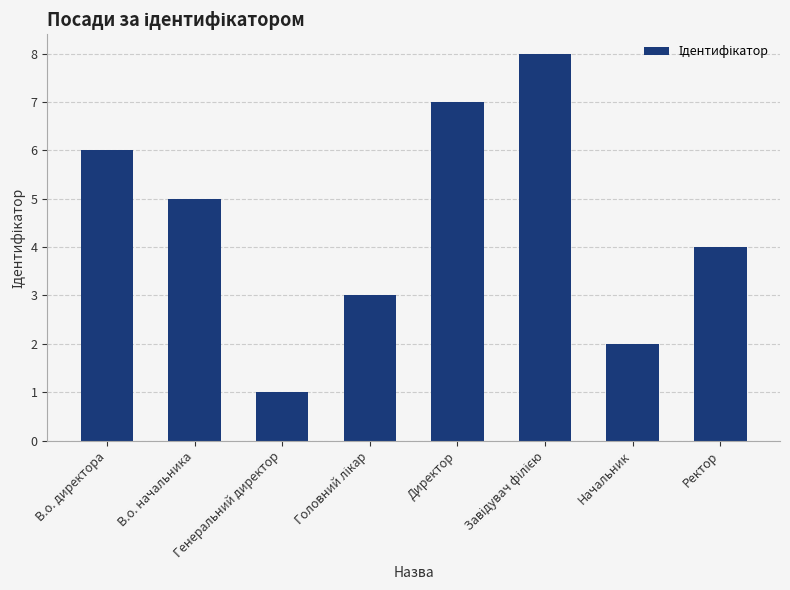

What is the greatest value displayed?

8